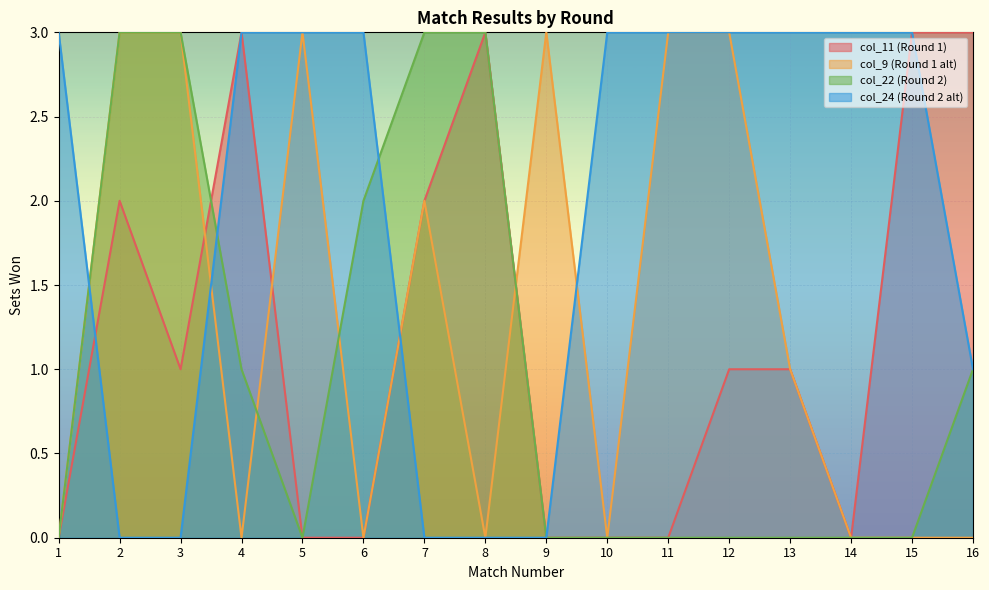

True or false: col_9 (Round 1 alt) and col_11 (Round 1) intersect in this chart.

True